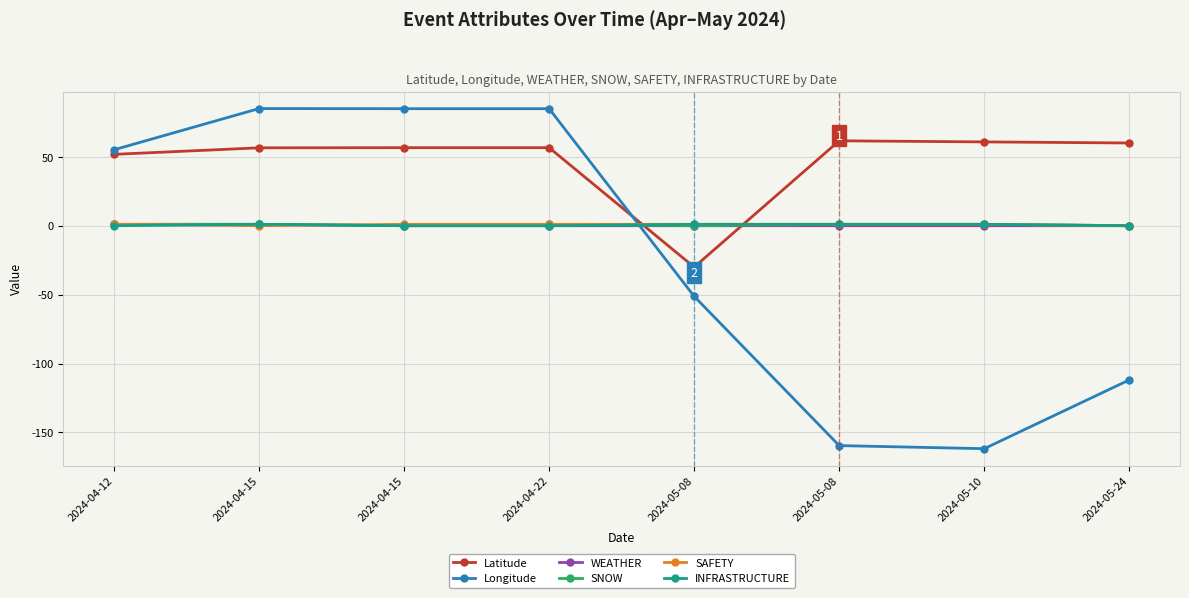

What is the maximum value for Longitude?

85.0